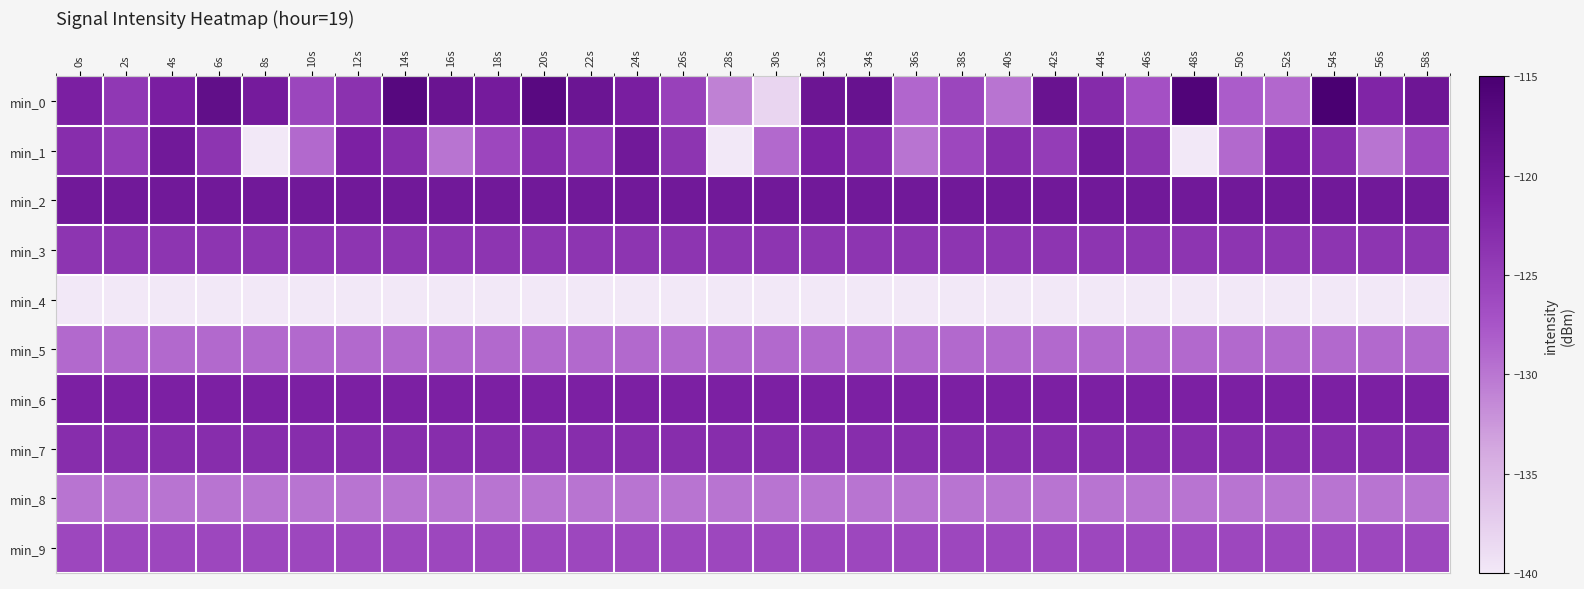

At which category is the sum across all series the highest?

54s